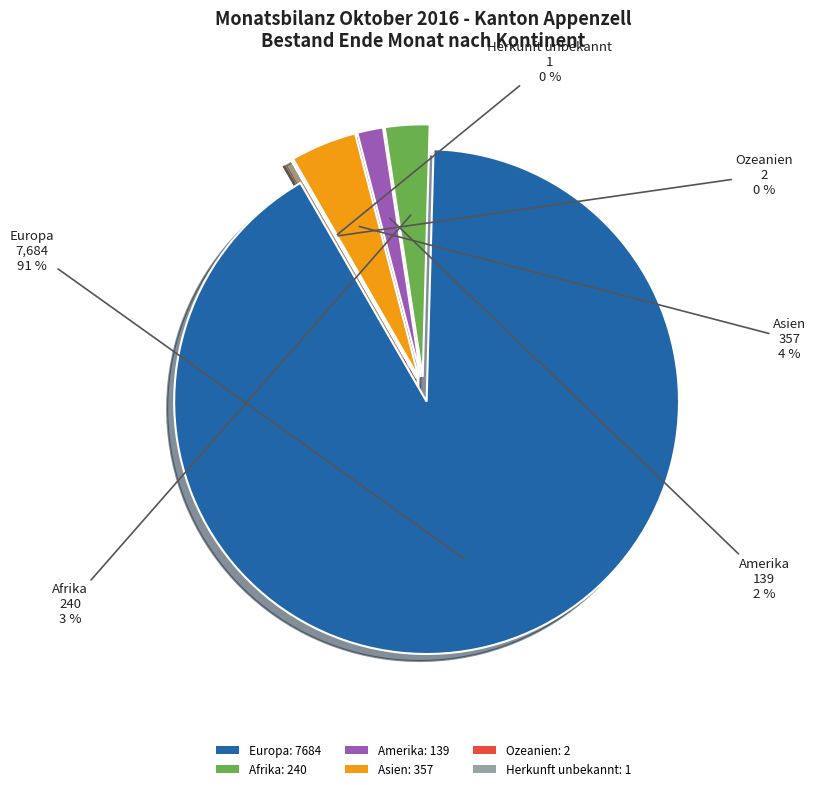

What is the change in value from Europa to Herkunft unbekannt?

-7683